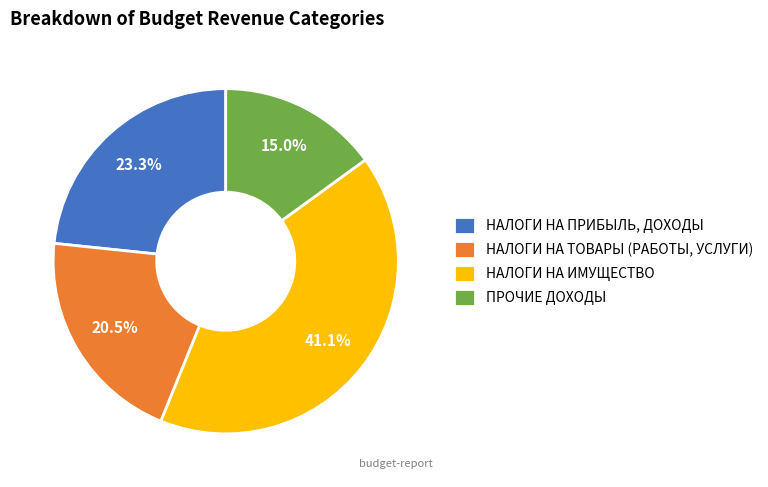

Is it true that НАЛОГИ НА ПРИБЫЛЬ, ДОХОДЫ is 23% of the pie?

True